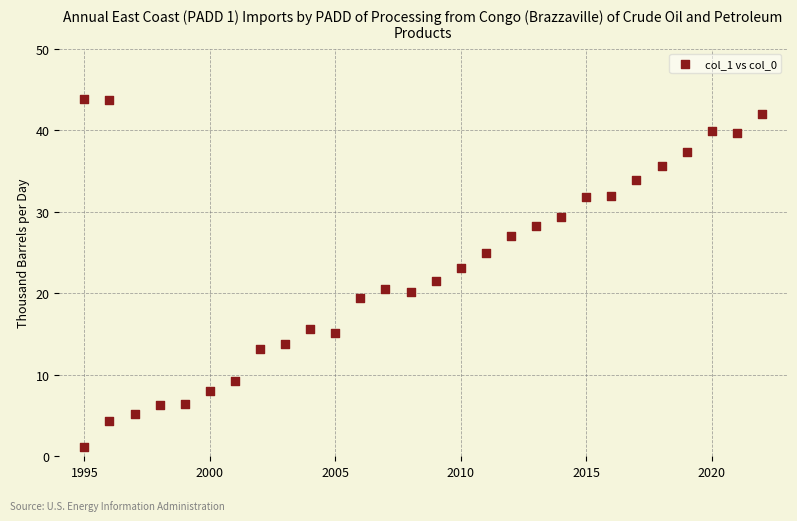

What is the range of X values (max minus min)?

27.0